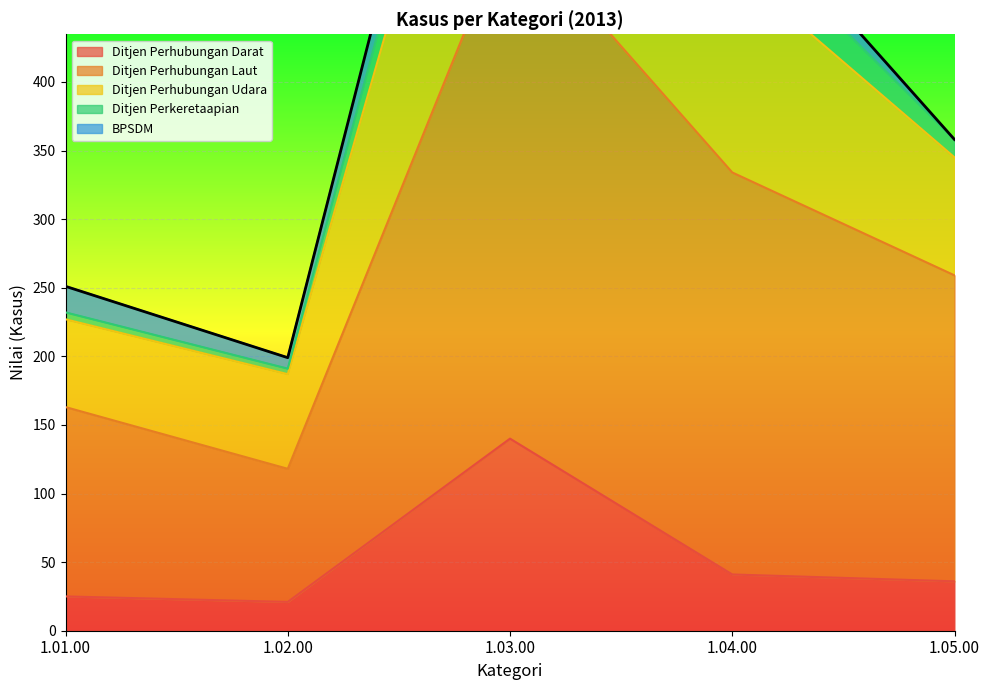

What is the smallest value displayed?

21